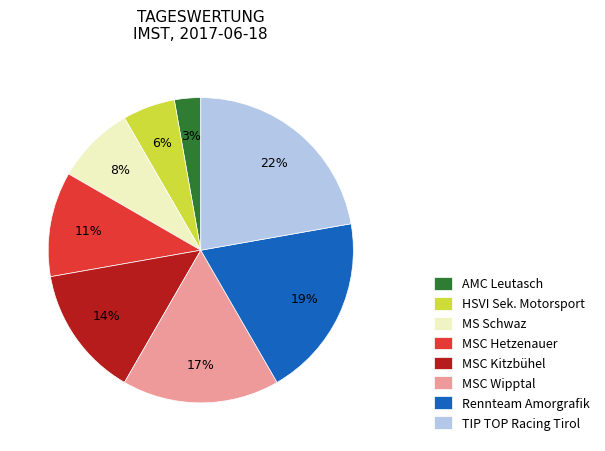

Is there any slice that represents more than half of the pie?

No